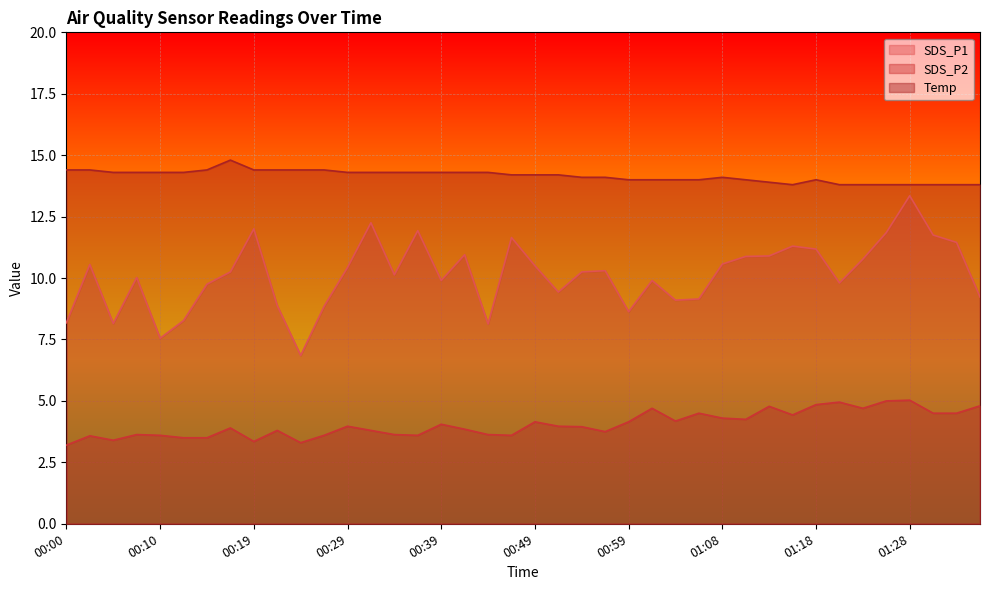

Between 00:17 and 00:51, which series saw the biggest shift?

SDS_P1